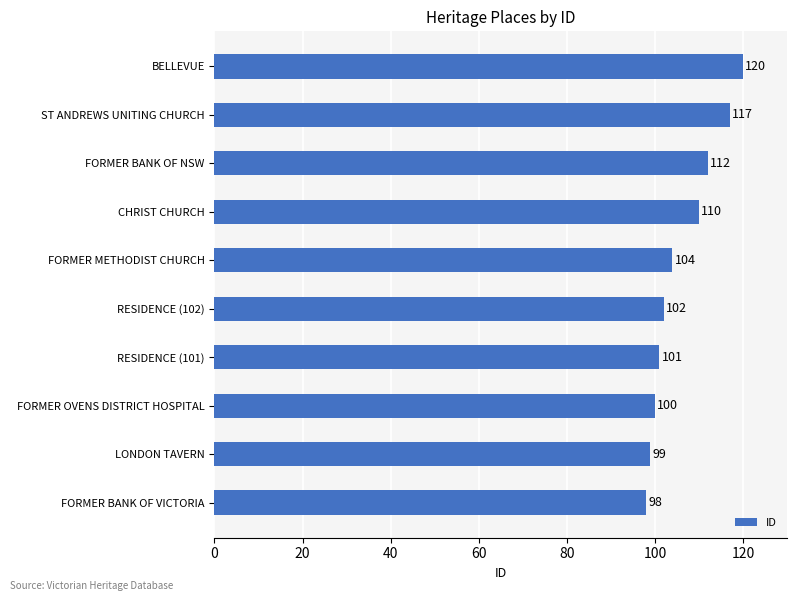

List the labels in order of value, largest first.

BELLEVUE, ST ANDREWS UNITING CHURCH, FORMER BANK OF NSW, CHRIST CHURCH, FORMER METHODIST CHURCH, RESIDENCE (102), RESIDENCE (101), FORMER OVENS DISTRICT HOSPITAL, LONDON TAVERN, FORMER BANK OF VICTORIA